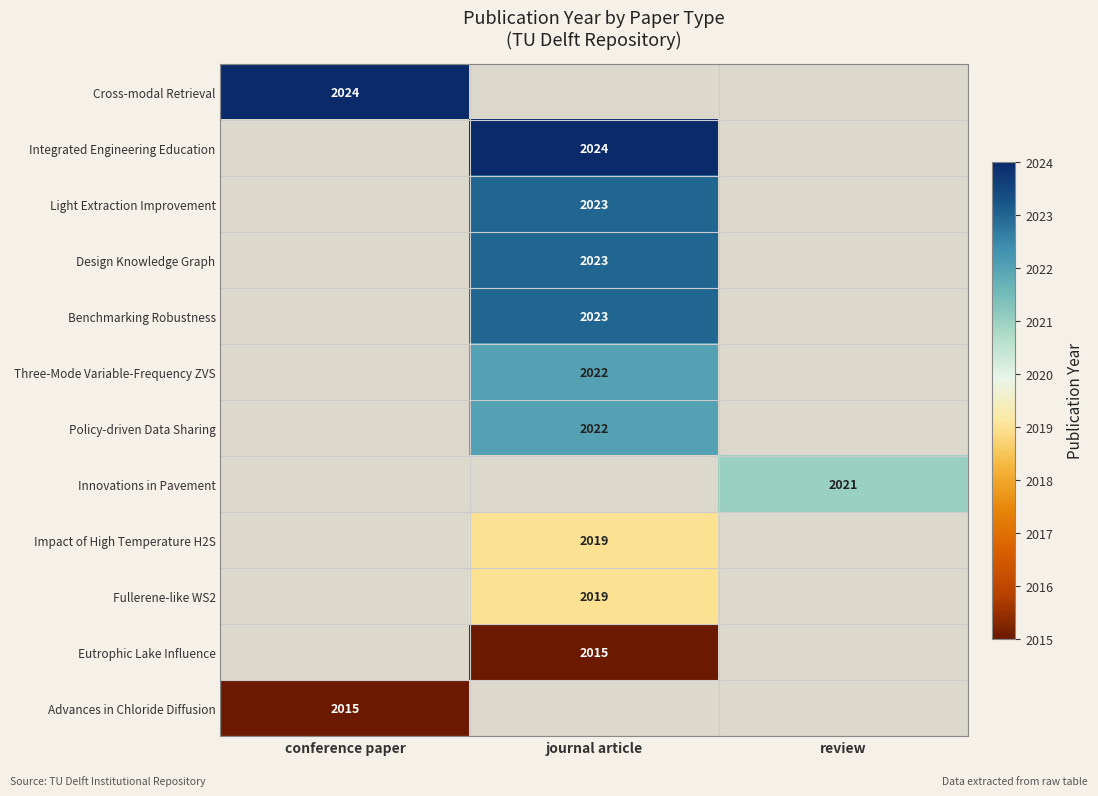

True or false: Advances in Chloride Diffusion has a value of 3481 at conference paper.

False